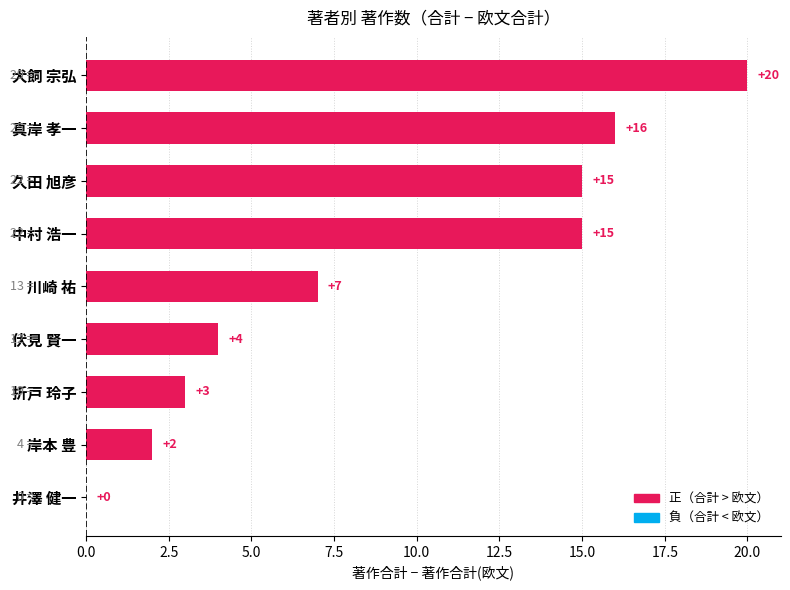

Read the value at 川崎 祐, to the nearest 5.

5